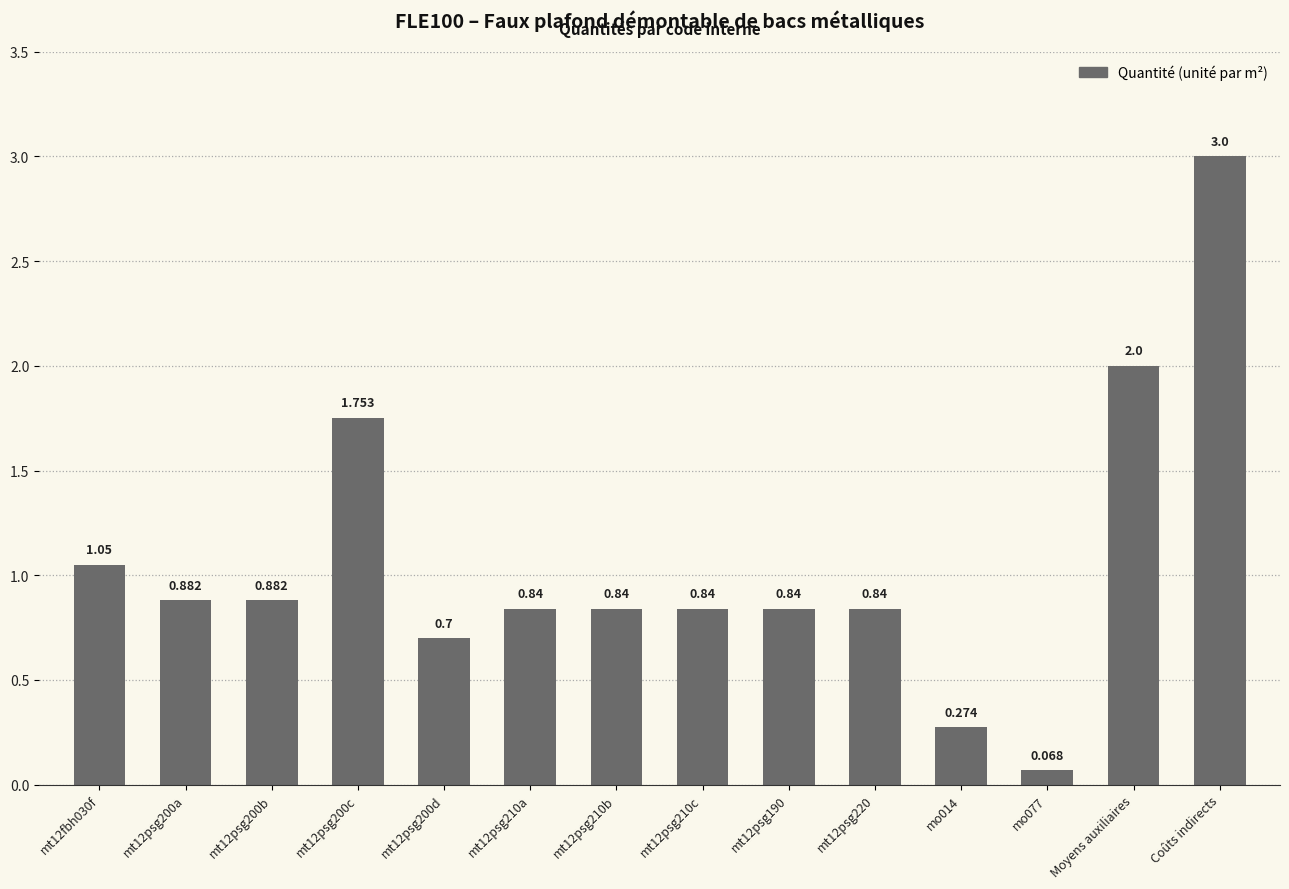

Which category has the highest value across all series?

Coûts indirects